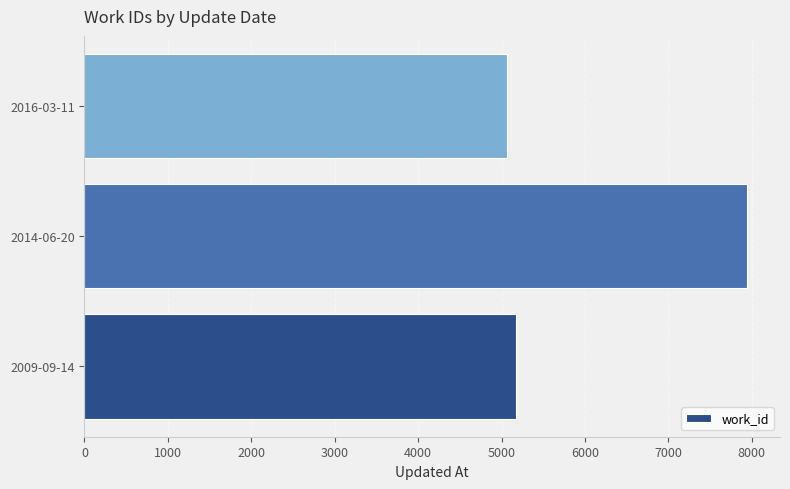

List the labels in order of value, largest first.

2014-06-20, 2009-09-14, 2016-03-11